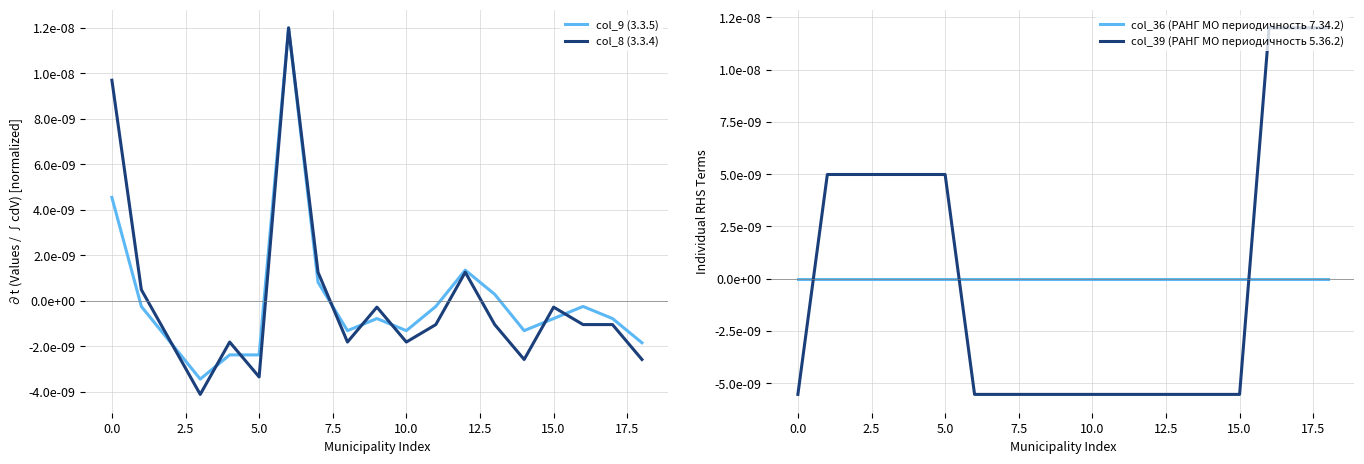

Reading left to right, extract all data points from this chart.

col_9 (3.3.5): 0.0	-0.0	-0.0	-0.0	-0.0	-0.0	0.0	0.0	-0.0	-0.0	-0.0	-0.0	0.0	0.0	-0.0	-0.0	-0.0	-0.0	-0.0
col_8 (3.3.4): 0.0	0.0	-0.0	-0.0	-0.0	-0.0	0.0	0.0	-0.0	-0.0	-0.0	-0.0	0.0	-0.0	-0.0	-0.0	-0.0	-0.0	-0.0
col_36 (РАНГ МО периодичность 7.34.2): 0.0	0.0	0.0	0.0	0.0	0.0	0.0	0.0	0.0	0.0	0.0	0.0	0.0	0.0	0.0	0.0	0.0	0.0	0.0
col_39 (РАНГ МО периодичность 5.36.2): -0.0	0.0	0.0	0.0	0.0	0.0	-0.0	-0.0	-0.0	-0.0	-0.0	-0.0	-0.0	-0.0	-0.0	-0.0	0.0	0.0	0.0